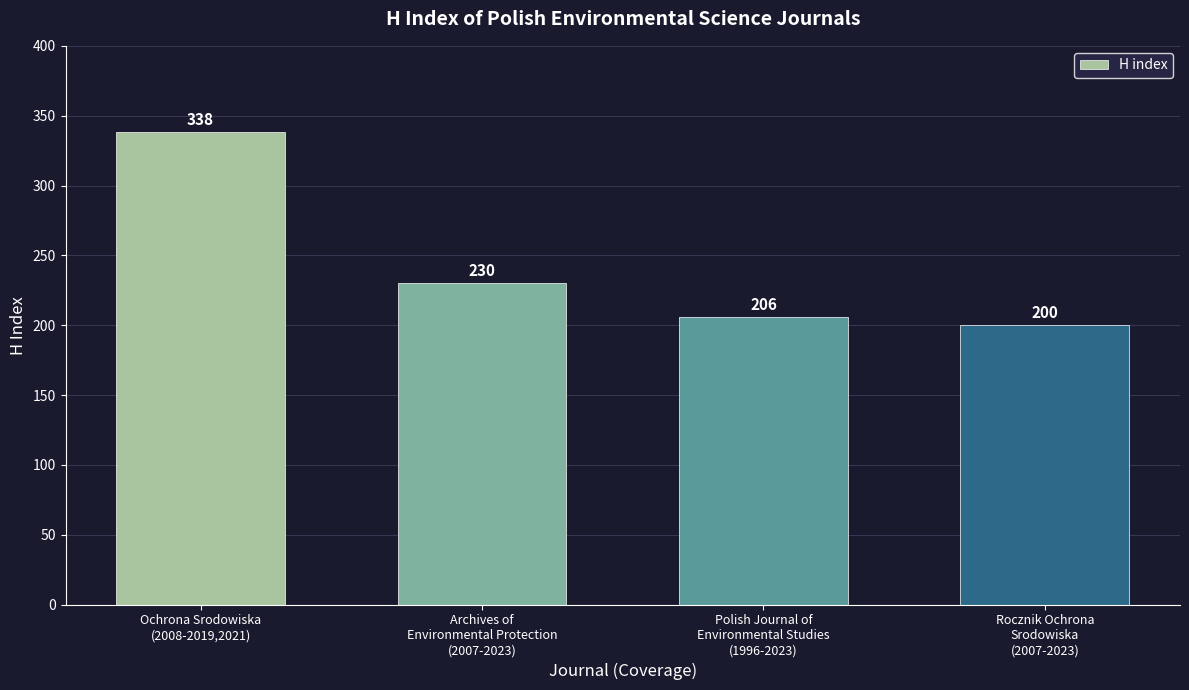

What is the average value?

244